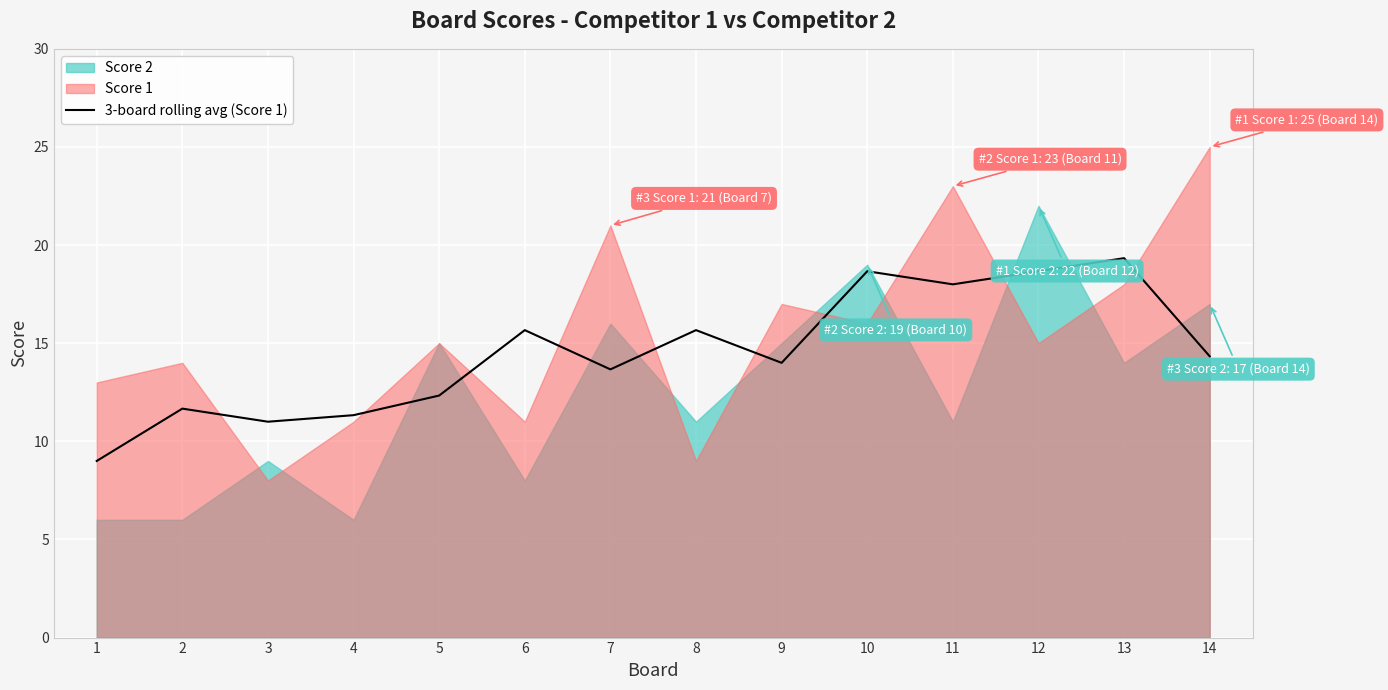

Does the chart display data point markers on the line(s)?

No